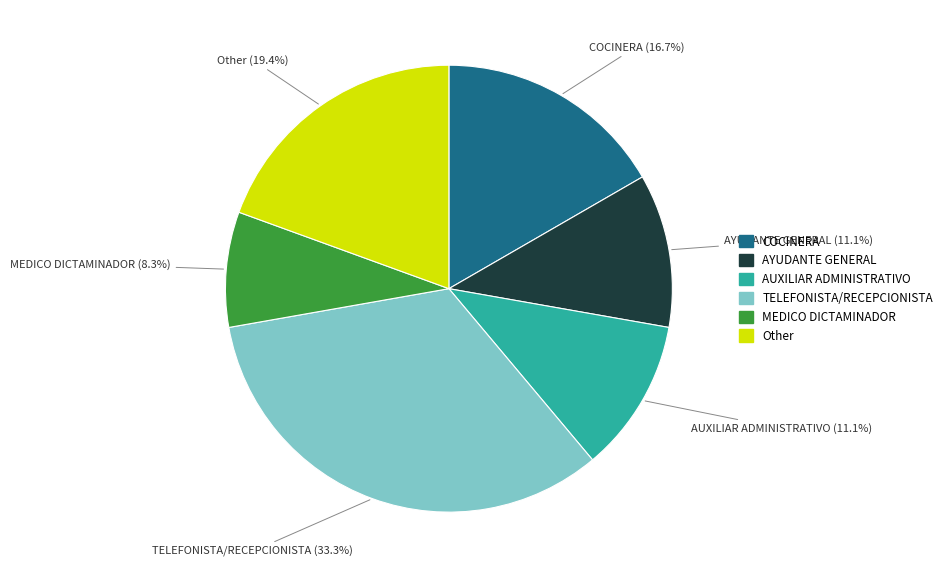

Is there a majority slice in this chart?

No